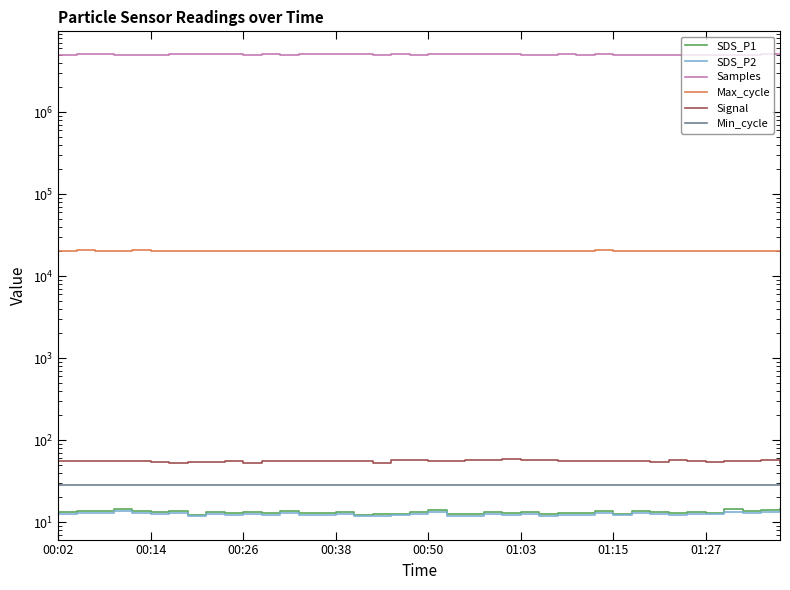

How many distinct data groups are displayed?

6